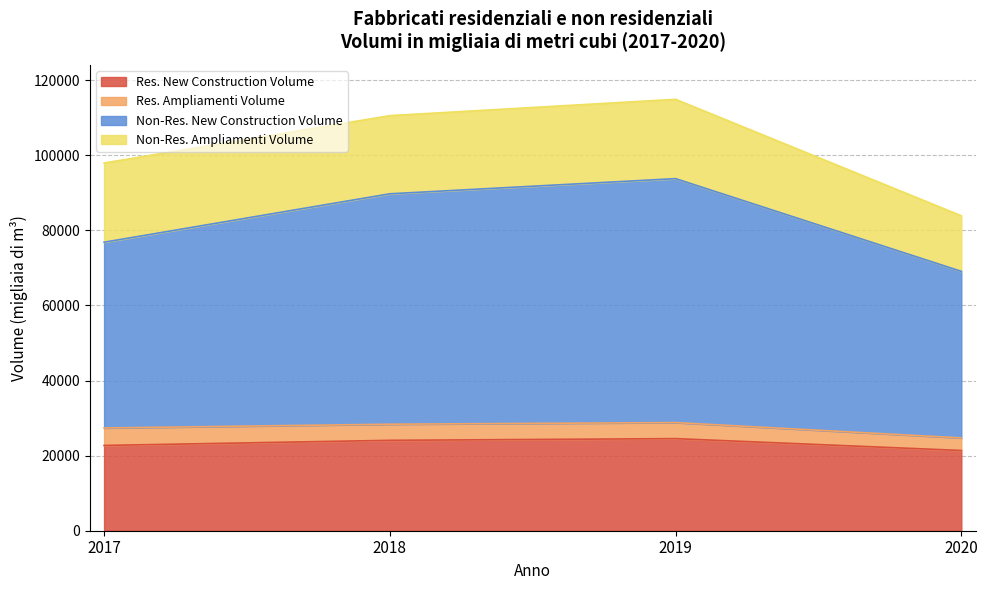

What is the smallest value displayed?

21362.3